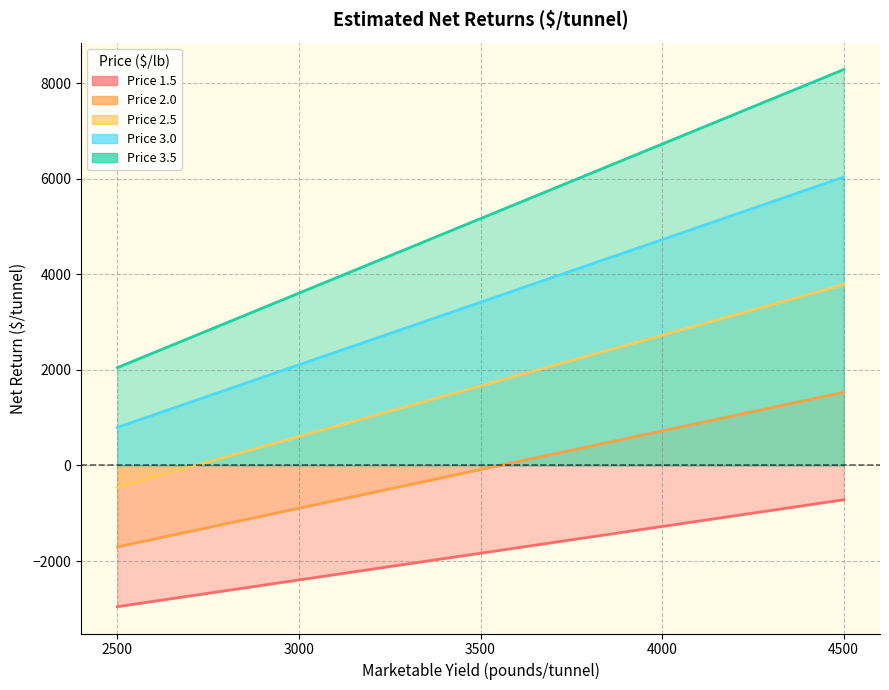

True or false: Price 3.0 has more than 0 interior local peaks.

False